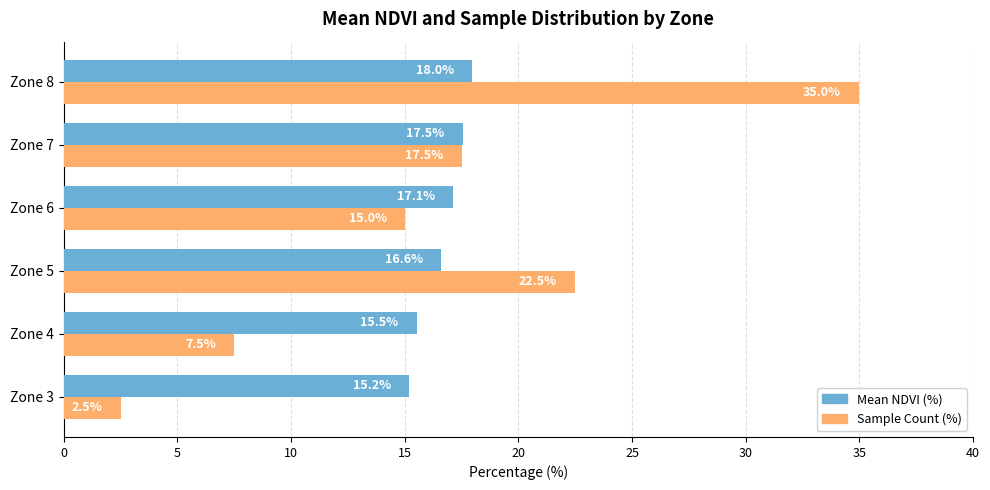

At which label is Sample Count (%) closest to 18?

Zone 7